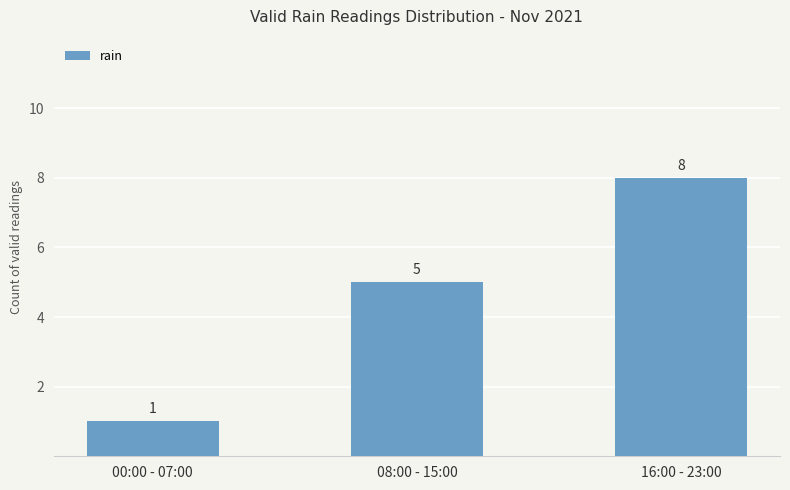

What is the label of the 1st bar from the right?

16:00 - 23:00